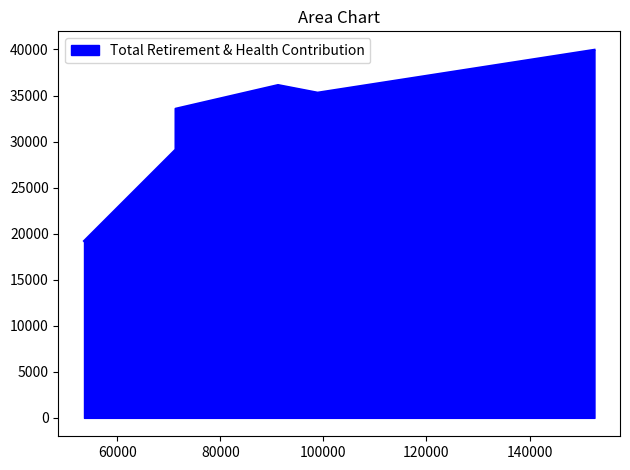

Rank the categories by value from highest to lowest.

152603.0, 91196.0, 98881.0, 71311.0, 71307.0, 53549.0